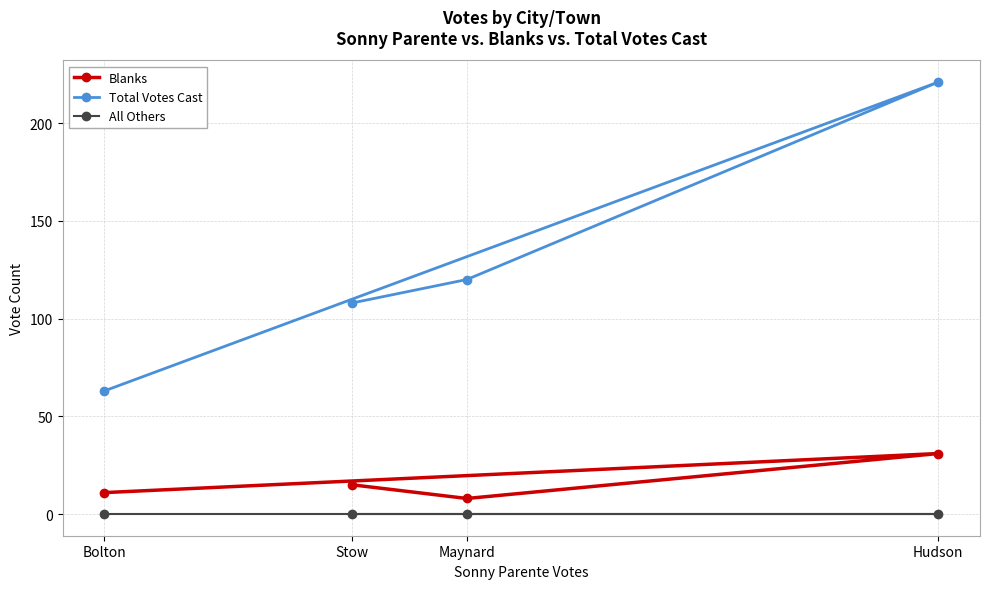

How many values in the Total Votes Cast series exceed 120?

1